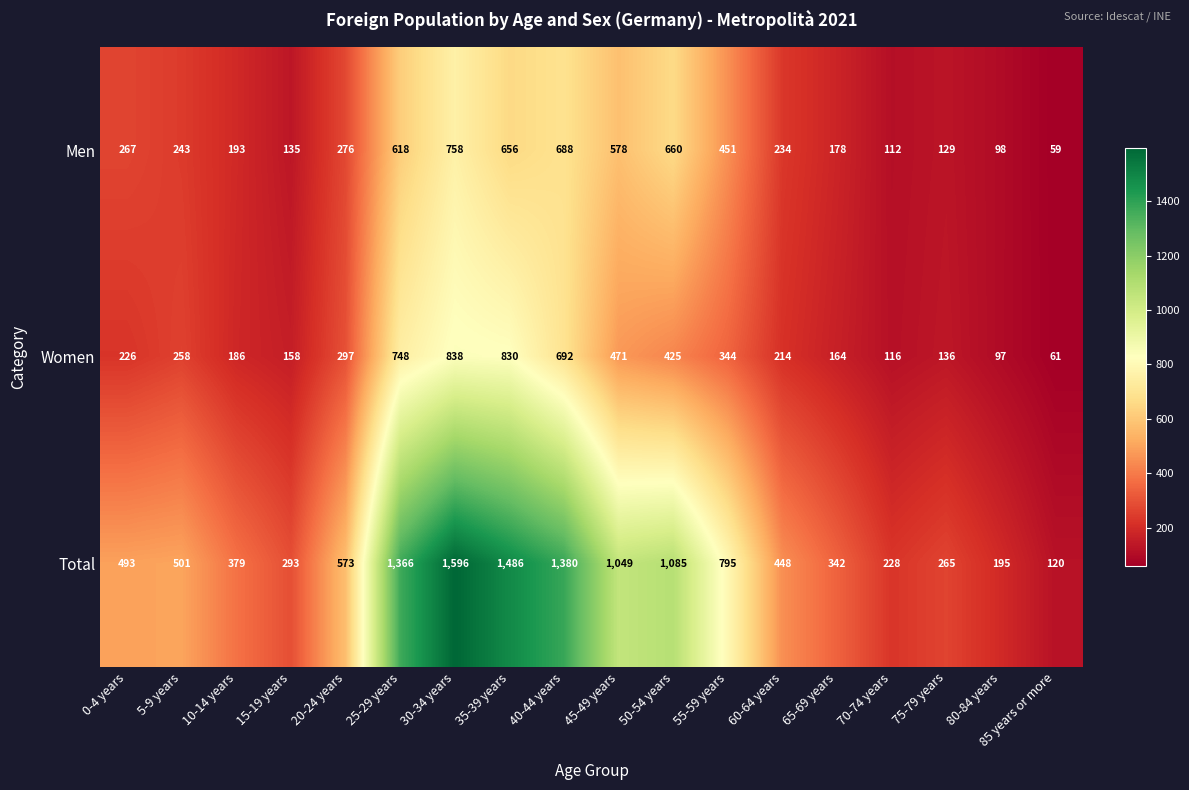

True or false: Total has a value of 608 at 45-49 years.

False